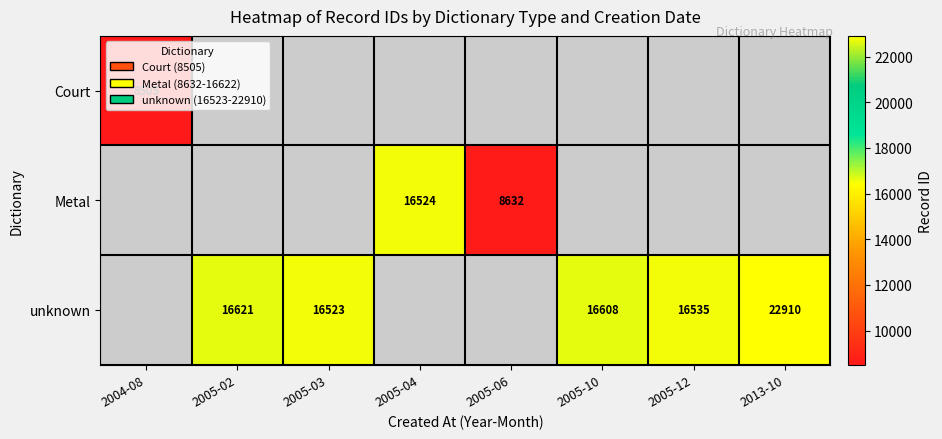

The value of Court at 2004-08 is 8505. True or false?

True